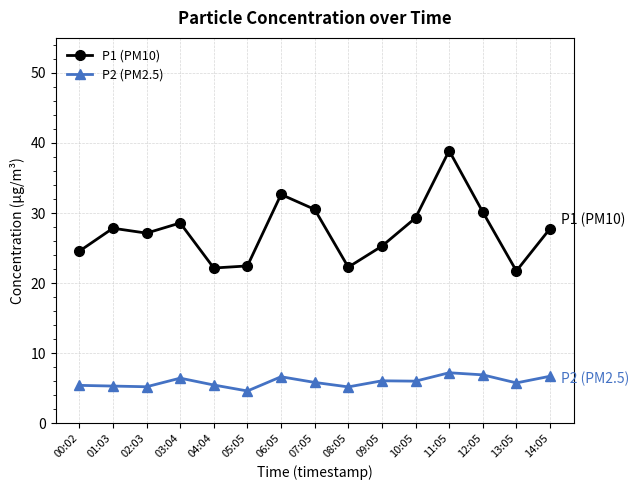

At which category is the sum across all series the highest?

11:05